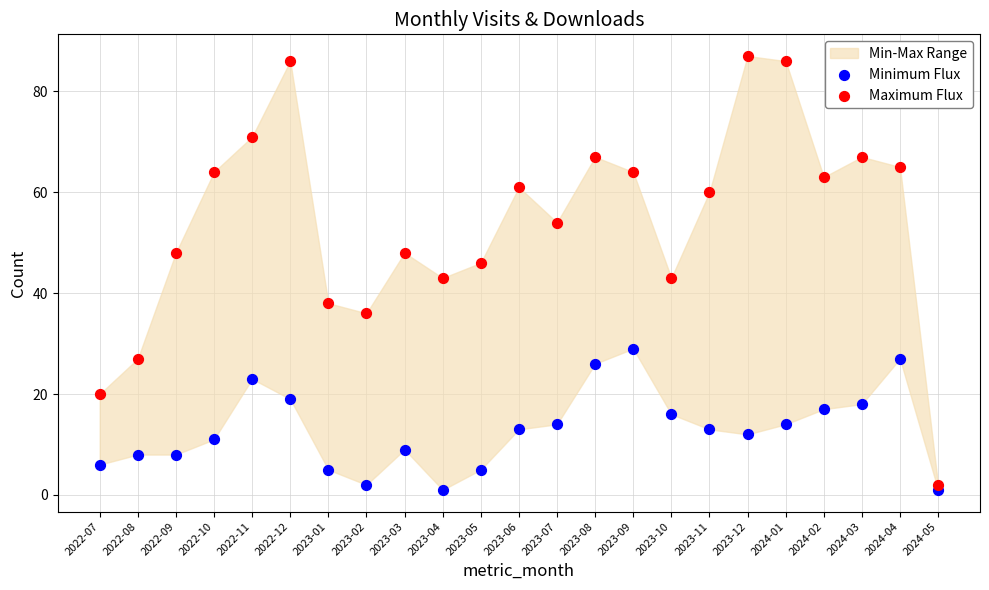

Which series has the largest Y range (max minus min)?

Maximum Flux